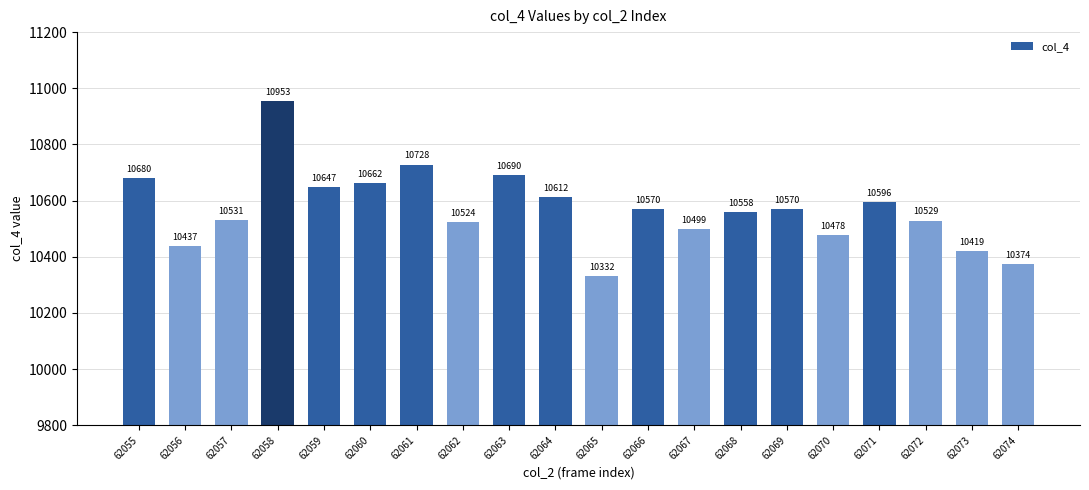

True or false: the data shows 10524 at 62062.

True